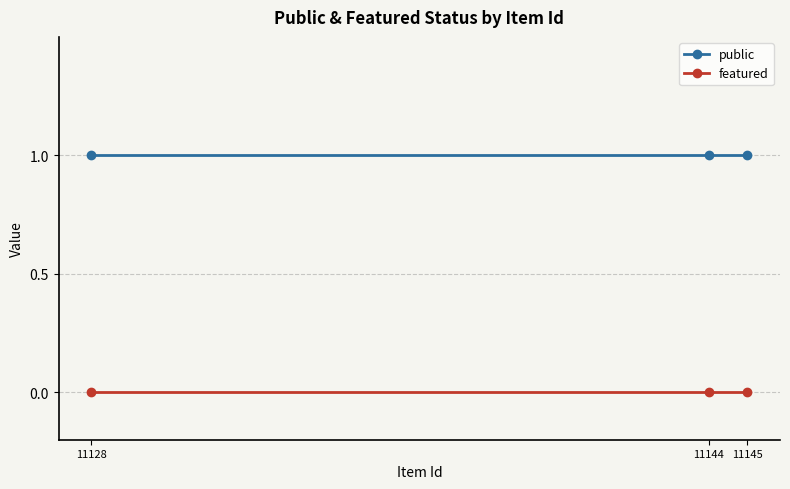

Reading left to right, list all the values displayed in this chart.

public: 1	1	1
featured: 0	0	0